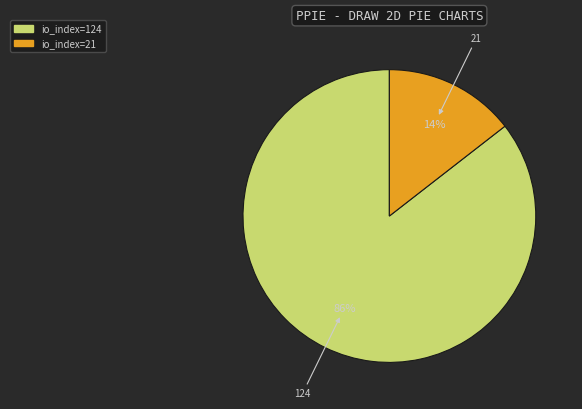

Do 21 and 124 together represent more than half of the pie?

Yes